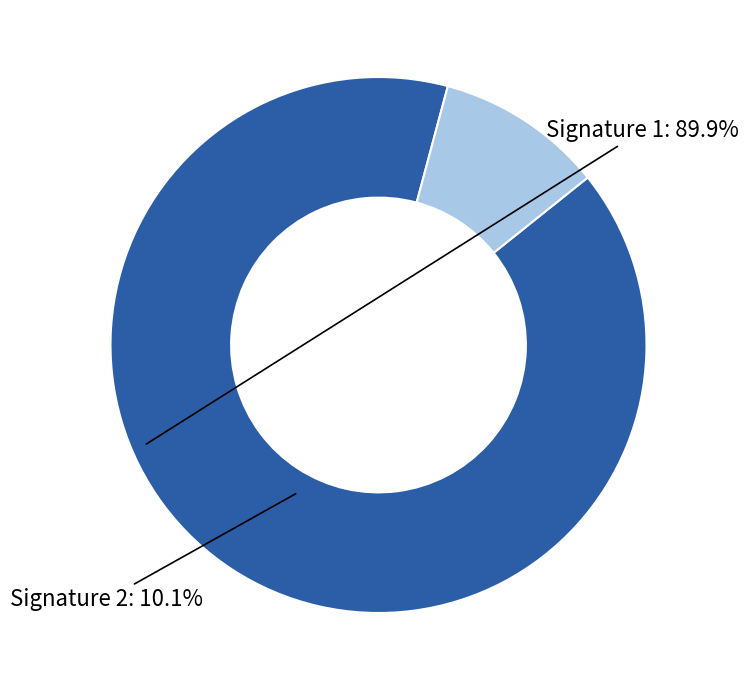

Is there a majority slice in this chart?

Yes